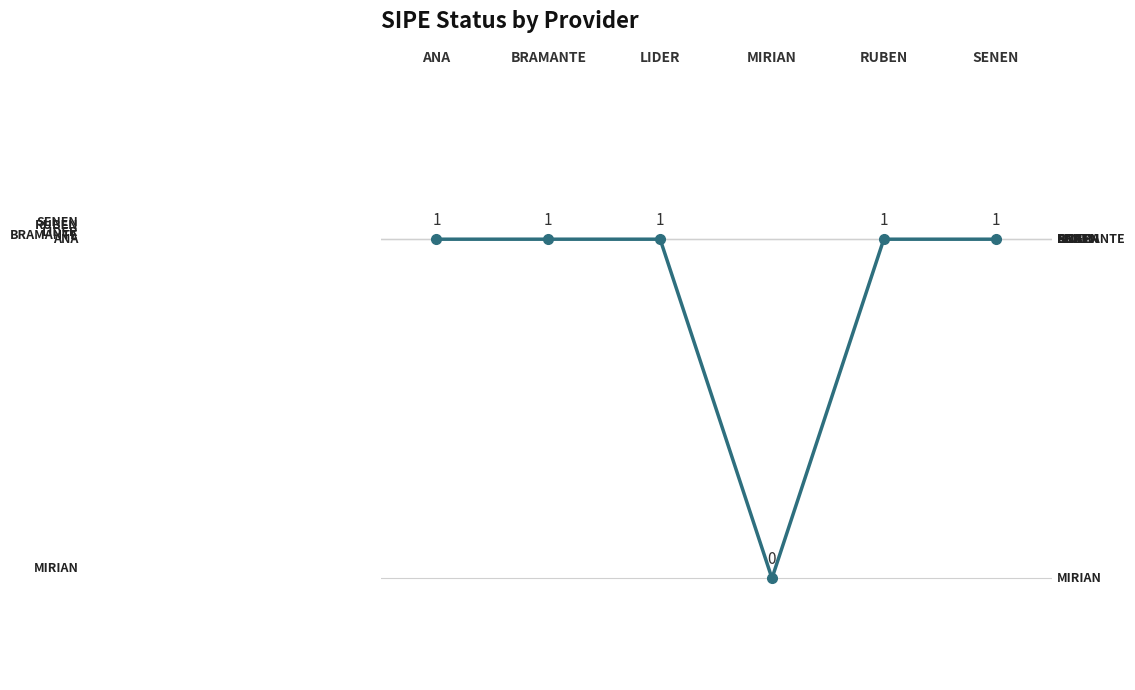

Reading right to left, what are all the values shown in this chart?

1	1	0	1	1	1